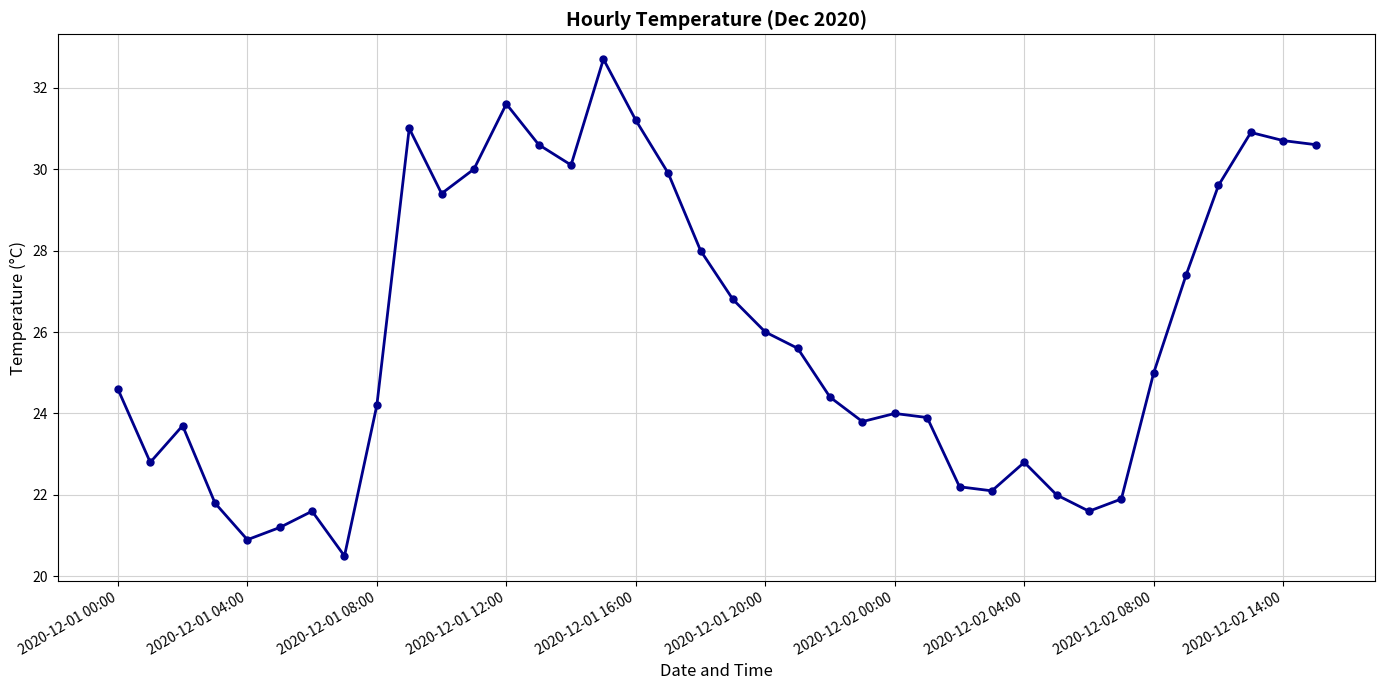

What is the minimum value shown in the chart?

20.5